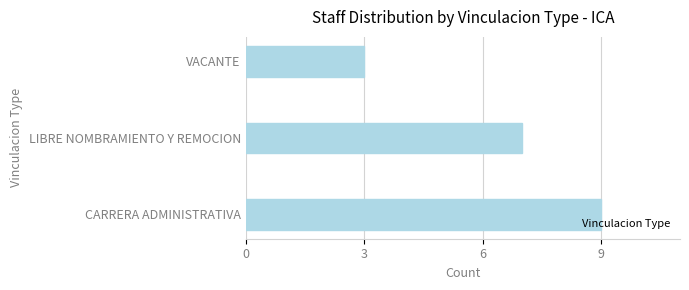

Approximately how many times larger is the value at VACANTE compared to CARRERA ADMINISTRATIVA?

0.3